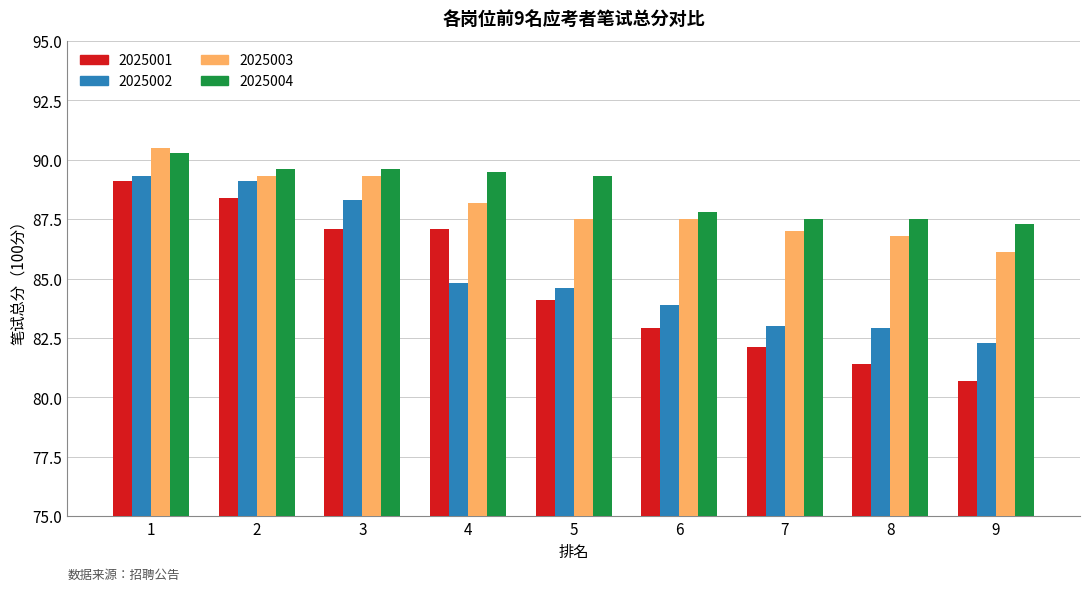

How many bars are there in total?

36